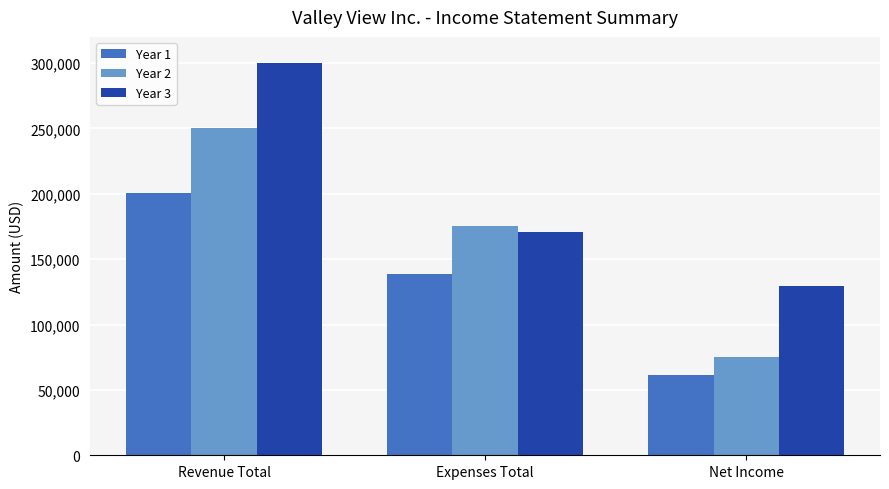

What is the difference between the highest and lowest values at Expenses Total?

36450